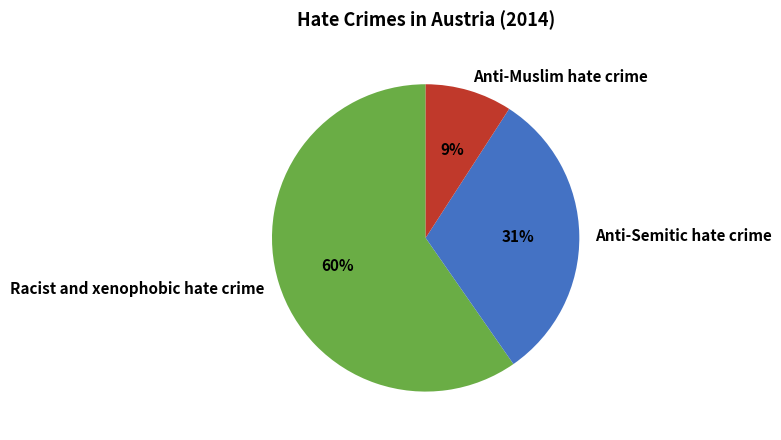

Which category accounts for the majority?

Racist and xenophobic hate crime